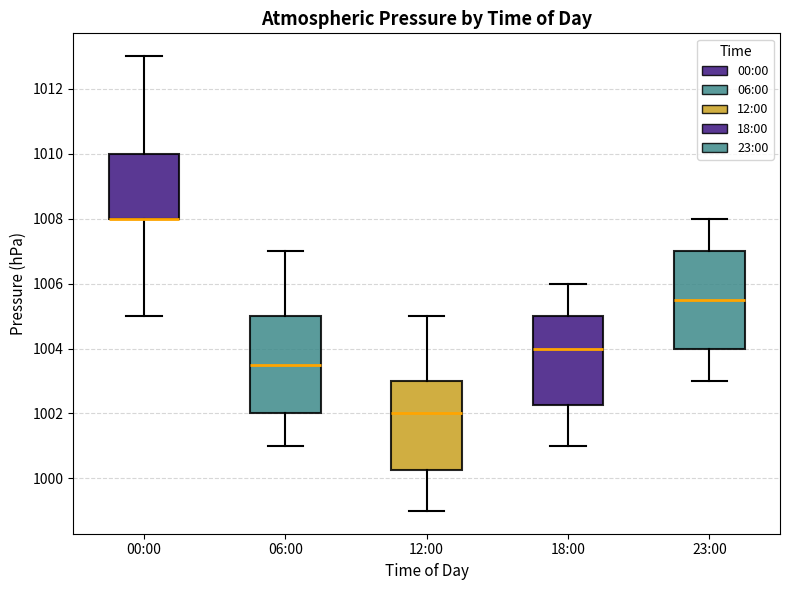

Reading left to right, read every box against the y-axis: the position of its median line, the range the box covers, and the ends of its whiskers. The values are not printed on the chart, so give them approximately, as read against the axis.

00:00: median 1008.0 (drawn on the box's lower edge), box 1008.0 to 1010.0, whiskers 1005.0 to 1013.0
06:00: median 1003.6, box 1002.0 to 1005.0, whiskers 1001.0 to 1007.0
12:00: median 1002.0, box 1000.2 to 1003.0, whiskers 999.0 to 1005.0
18:00: median 1004.0, box 1002.2 to 1005.0, whiskers 1001.0 to 1006.0
23:00: median 1005.6, box 1004.0 to 1007.0, whiskers 1003.0 to 1008.0